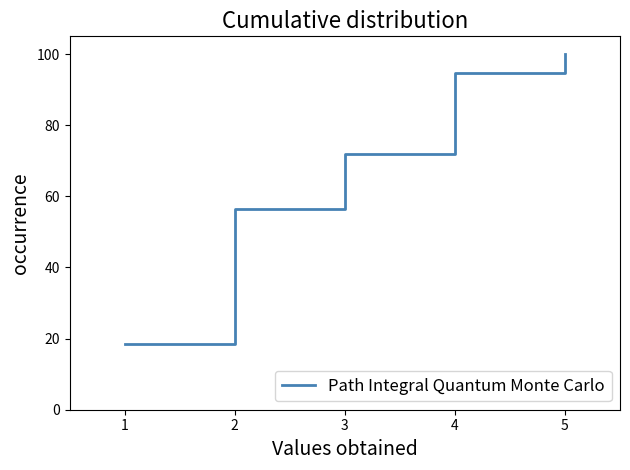

Count the number of data series in this chart.

1